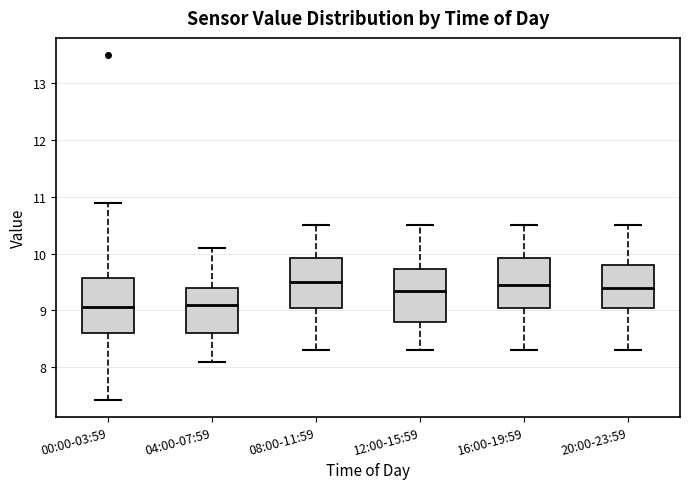

Reading left to right, read every box against the y-axis: the position of its median line, the range the box covers, and the ends of its whiskers. The values are not printed on the chart, so give them approximately, as read against the axis.

00:00-03:59: median 9.1, box 8.6 to 9.6, whiskers 7.4 to 10.9
04:00-07:59: median 9.1, box 8.6 to 9.4, whiskers 8.1 to 10.1
08:00-11:59: median 9.5, box 9.1 to 9.9, whiskers 8.3 to 10.5
12:00-15:59: median 9.4, box 8.8 to 9.7, whiskers 8.3 to 10.5
16:00-19:59: median 9.5, box 9.1 to 9.9, whiskers 8.3 to 10.5
20:00-23:59: median 9.4, box 9.1 to 9.8, whiskers 8.3 to 10.5